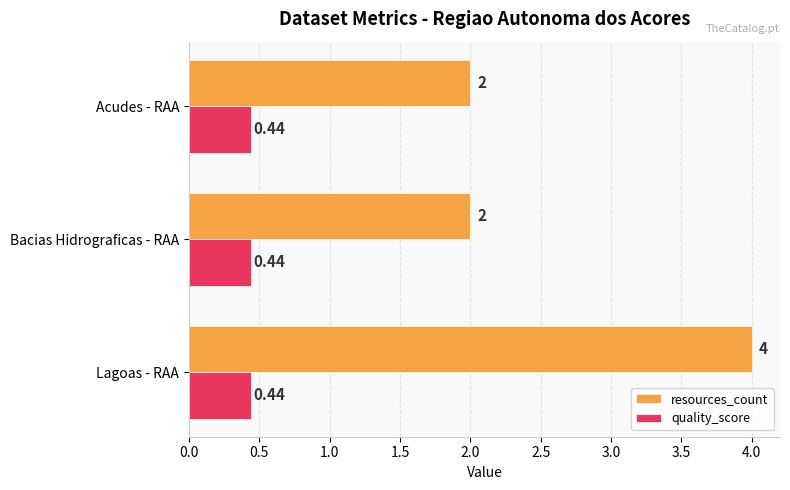

Count the number of data series in this chart.

2